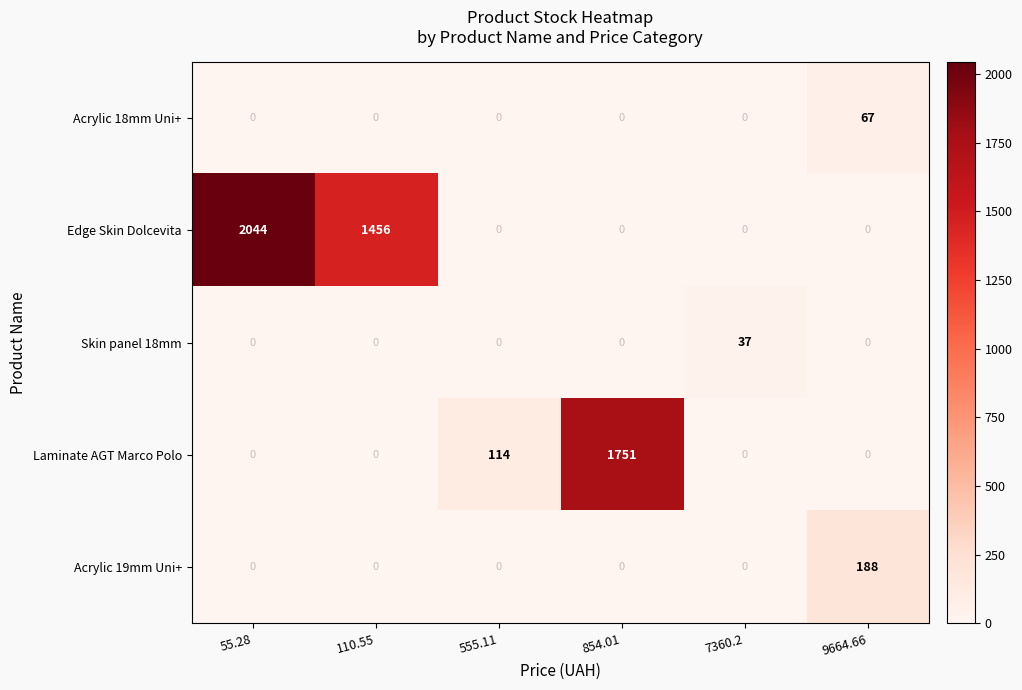

Which series changed the most between 854.01 and 9664.66?

Laminate AGT Marco Polo